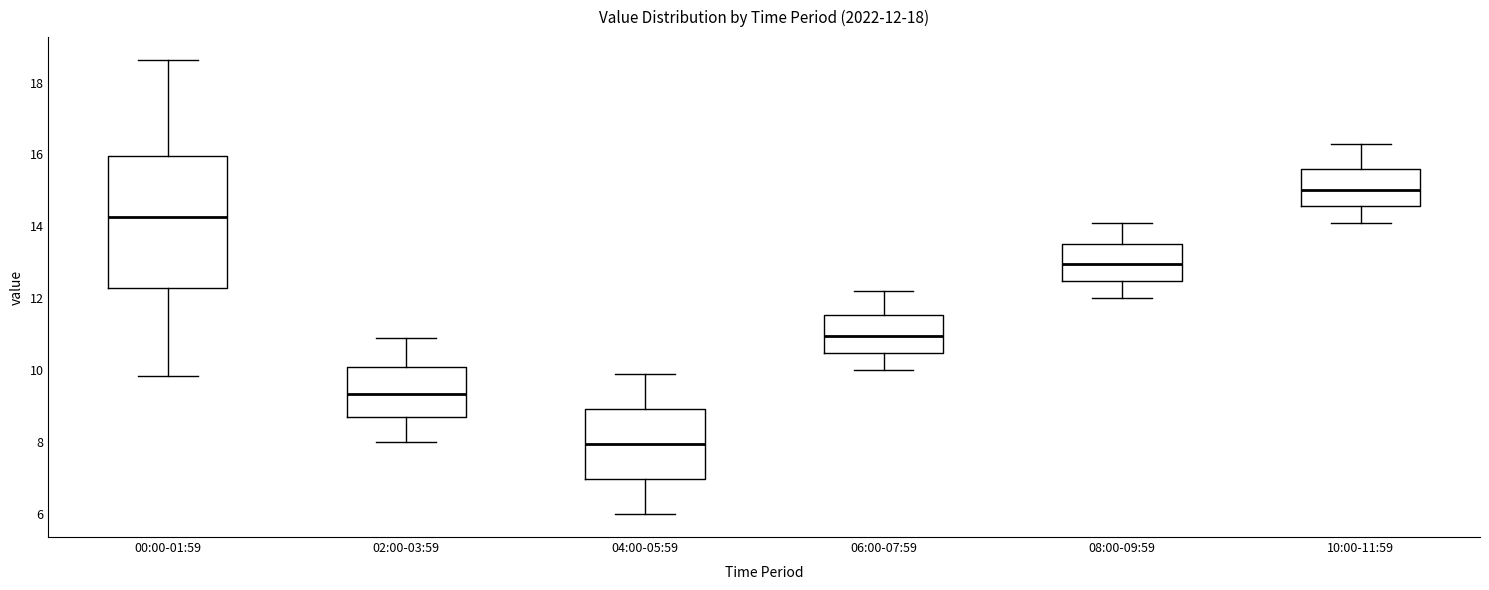

Comparing the boxes themselves (not the whiskers), which one is the tallest?

00:00-01:59